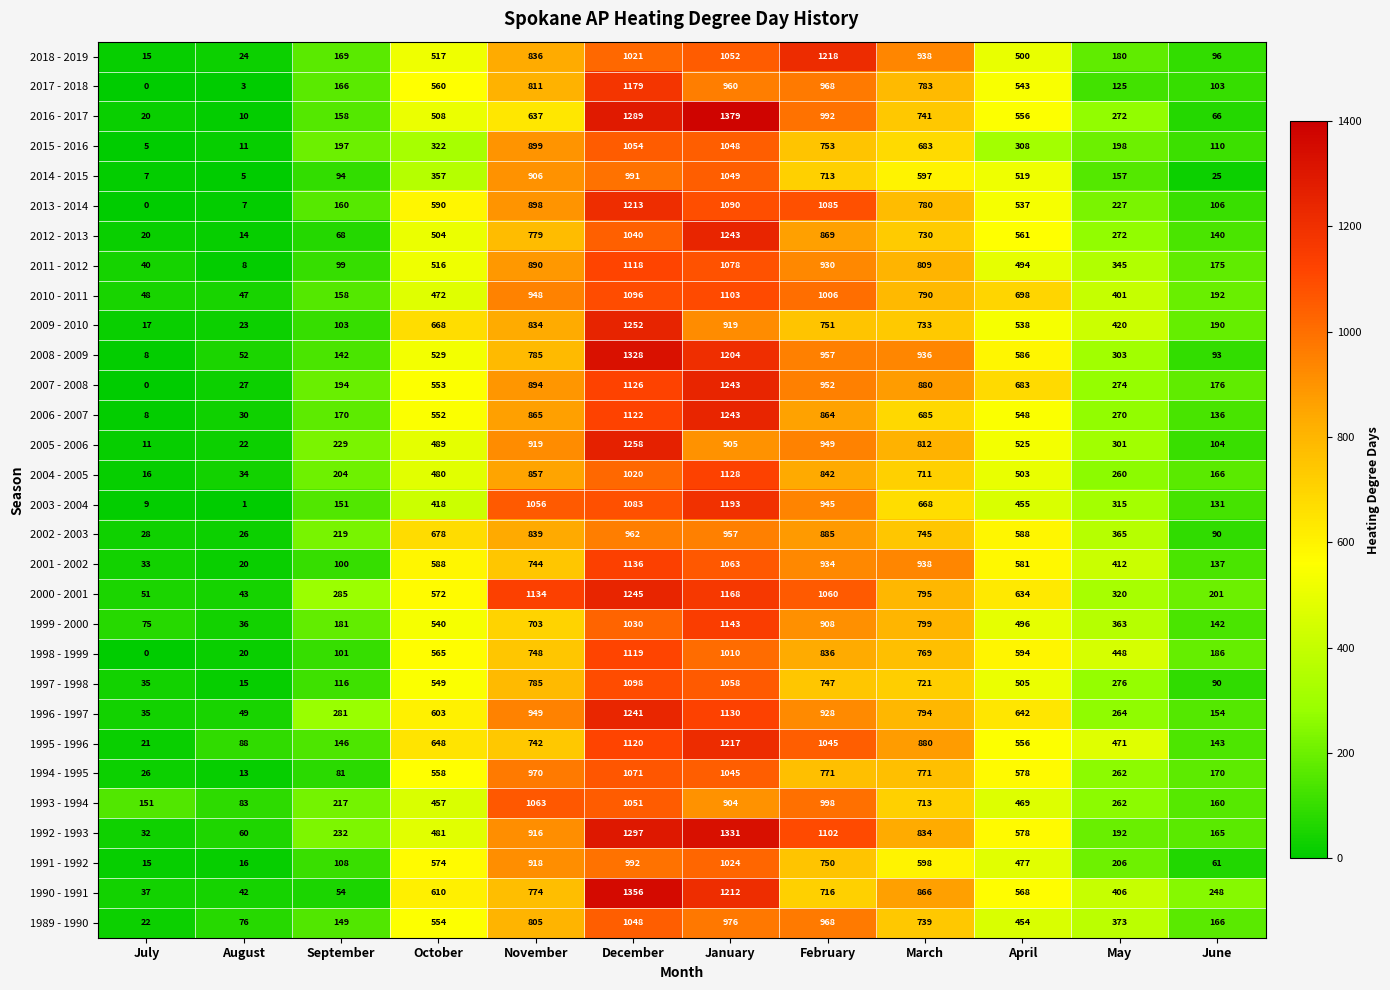

What is the difference between the second highest and minimum values in the 1993 - 1994 series?

968